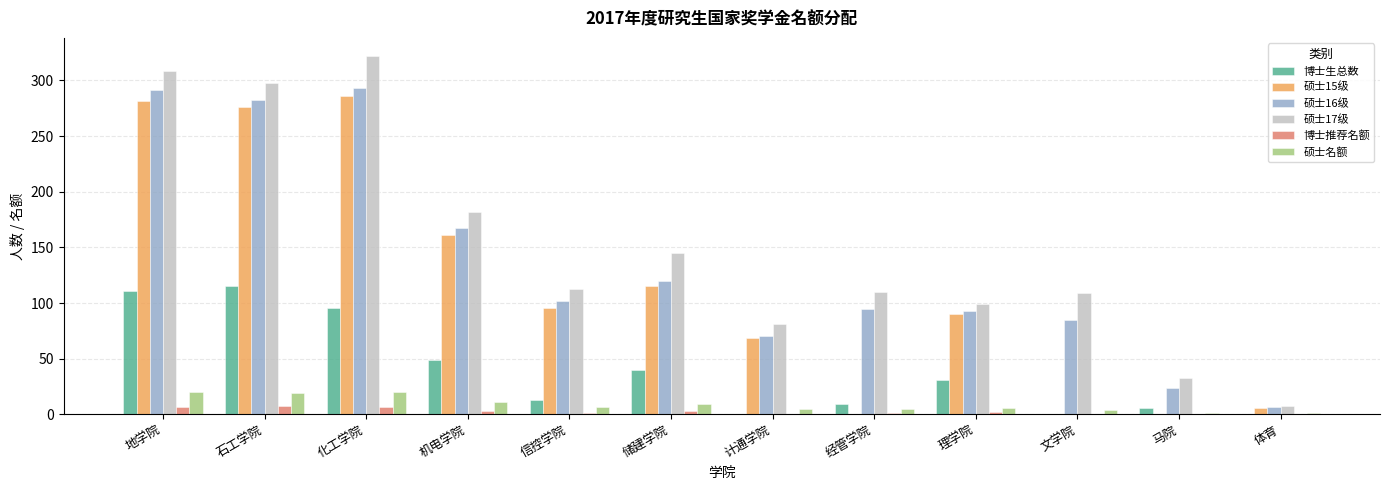

What are all the series names shown in the legend?

博士生总数, 硕士15级, 硕士16级, 硕士17级, 博士推荐名额, 硕士名额